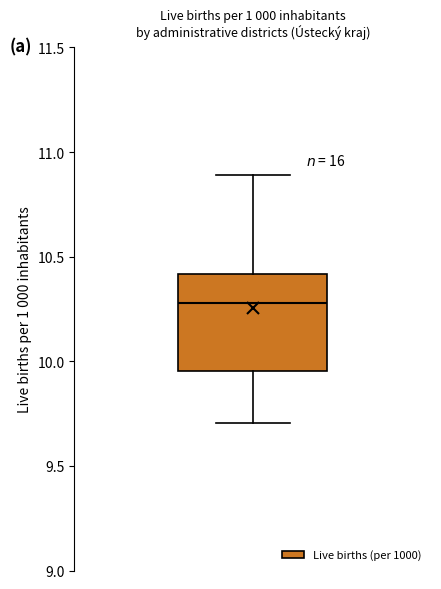

Where is the upper edge of the box on the y-axis? The values are not printed on the chart, so give them approximately, as read against the axis.

10.40